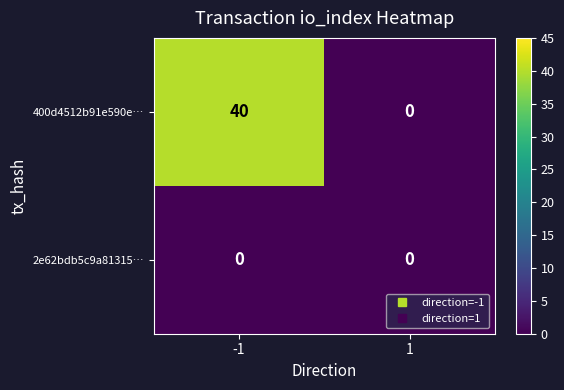

Which series has the largest range (max minus min)?

400d4512b91e590e…